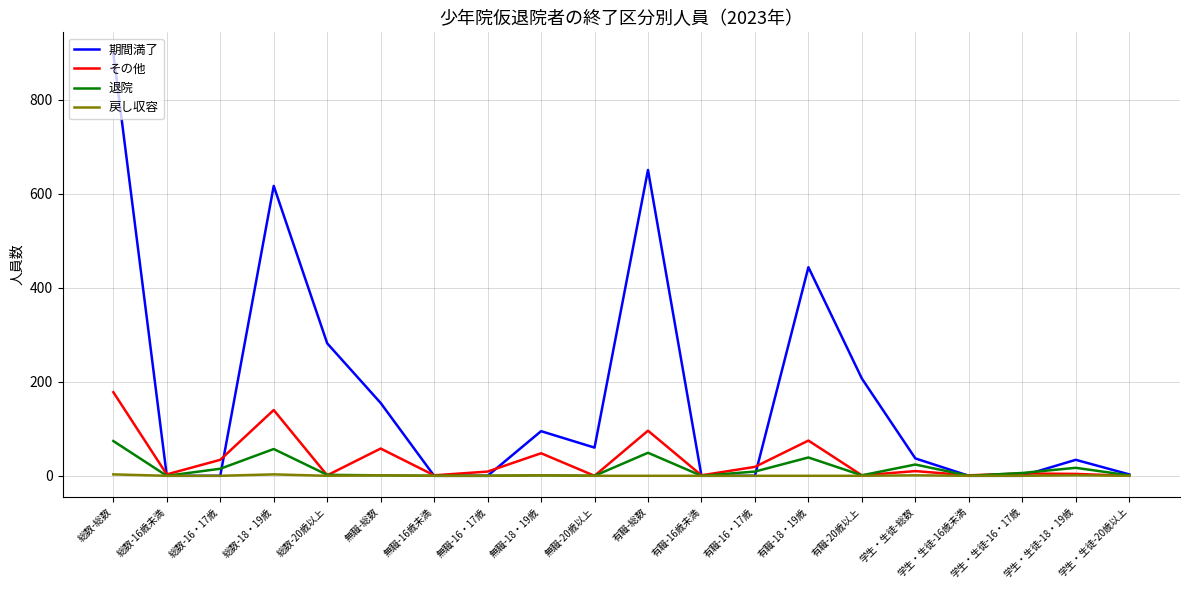

Between 有職-20歳以上 and 学生・生徒-16歳未満, which series saw the biggest shift?

期間満了